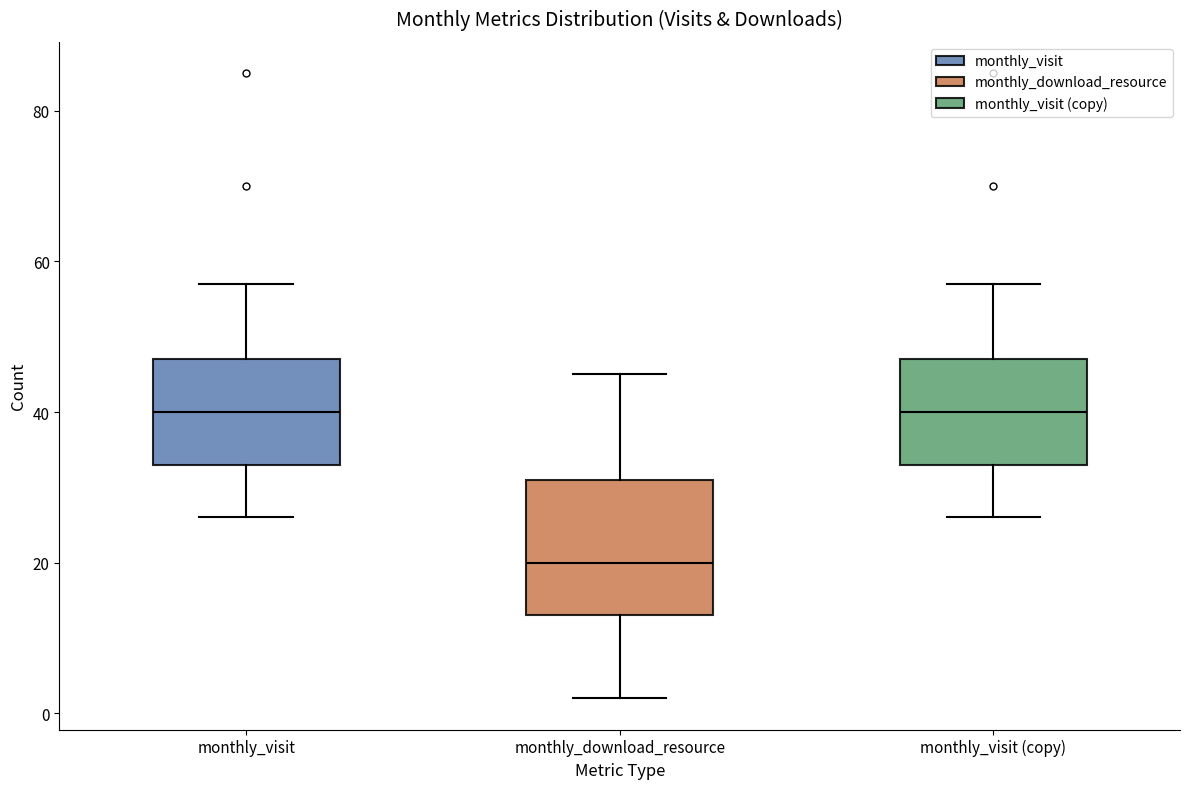

Reading left to right, transcribe this box plot: for each box, give where its median line is, the range the box spans, and where its two whiskers end, as read against the y-axis. The values are not printed on the chart, so give them approximately, as read against the axis.

monthly_visit: median 40, box 34 to 48, whiskers 26 to 58
monthly_download_resource: median 20, box 14 to 32, whiskers 2 to 46
monthly_visit (copy): median 40, box 34 to 48, whiskers 26 to 58